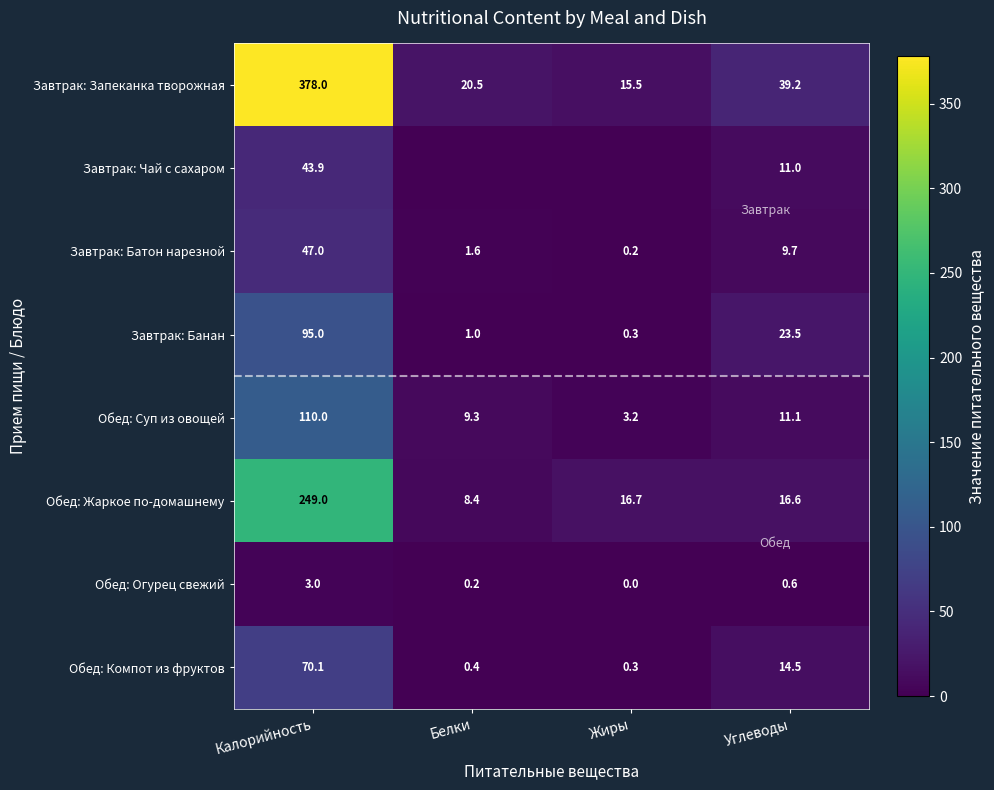

What is the difference between the Завтрак: Батон нарезной values at Белки and Углеводы?

8.1